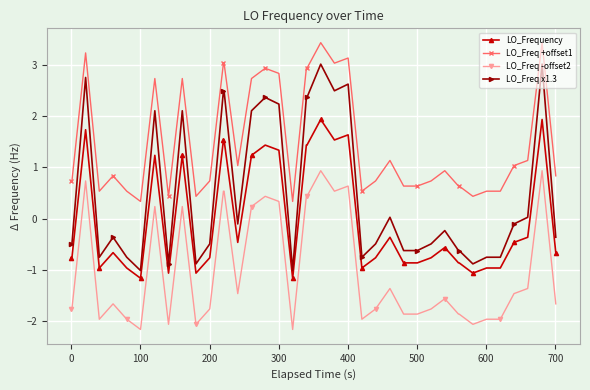

Which series has the largest range (max minus min)?

LO_Freq x1.3